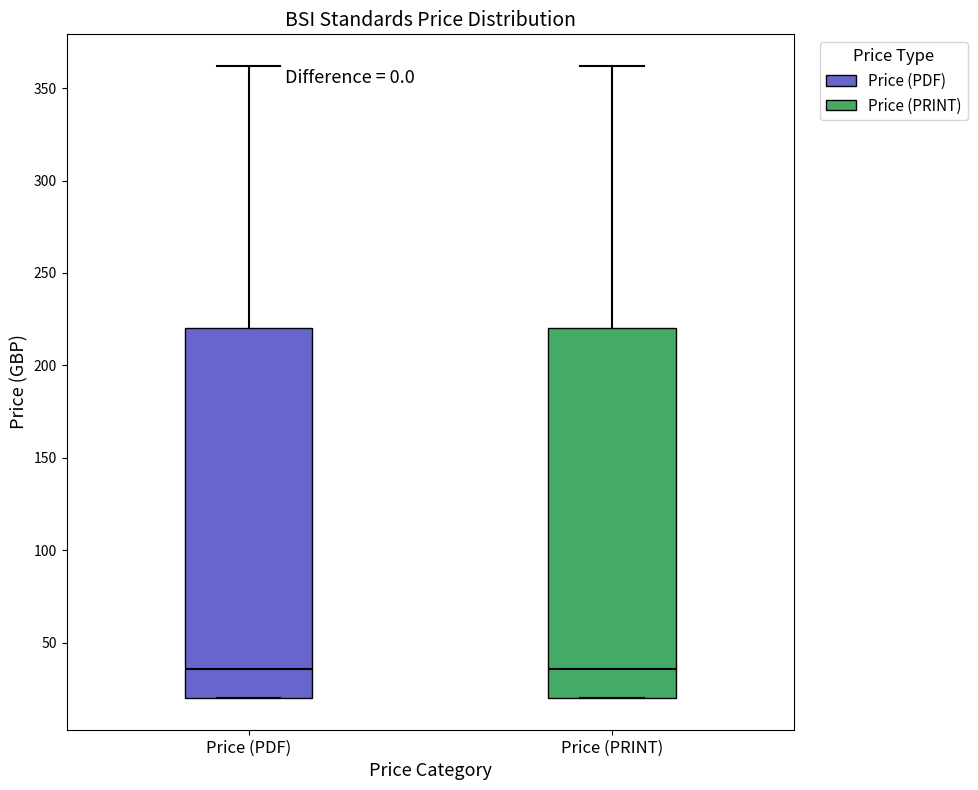

Reading left to right, read every box against the y-axis: the position of its median line, the range the box covers, and the ends of its whiskers. The values are not printed on the chart, so give them approximately, as read against the axis.

Price (PDF): median 35, box 20 to 220, whiskers 20 to 360
Price (PRINT): median 35, box 20 to 220, whiskers 20 to 360